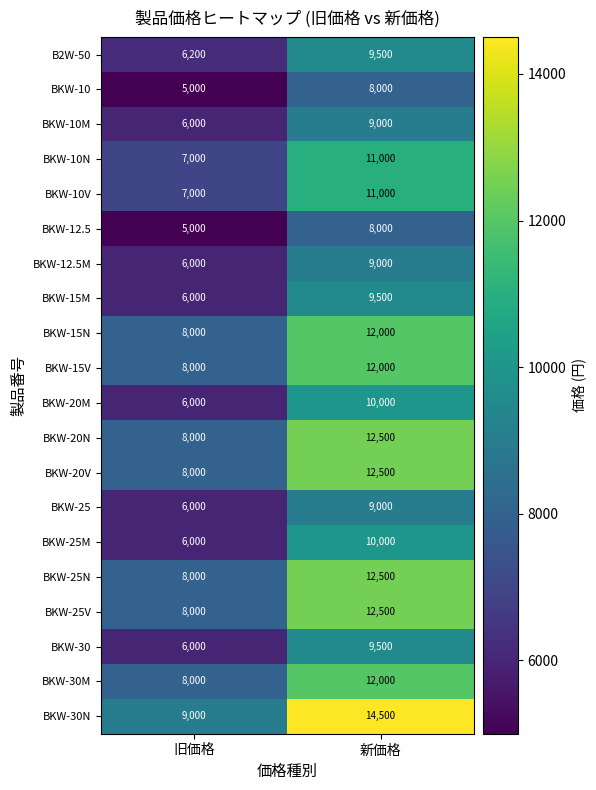

At how many categories does at least one series exceed 13666?

1